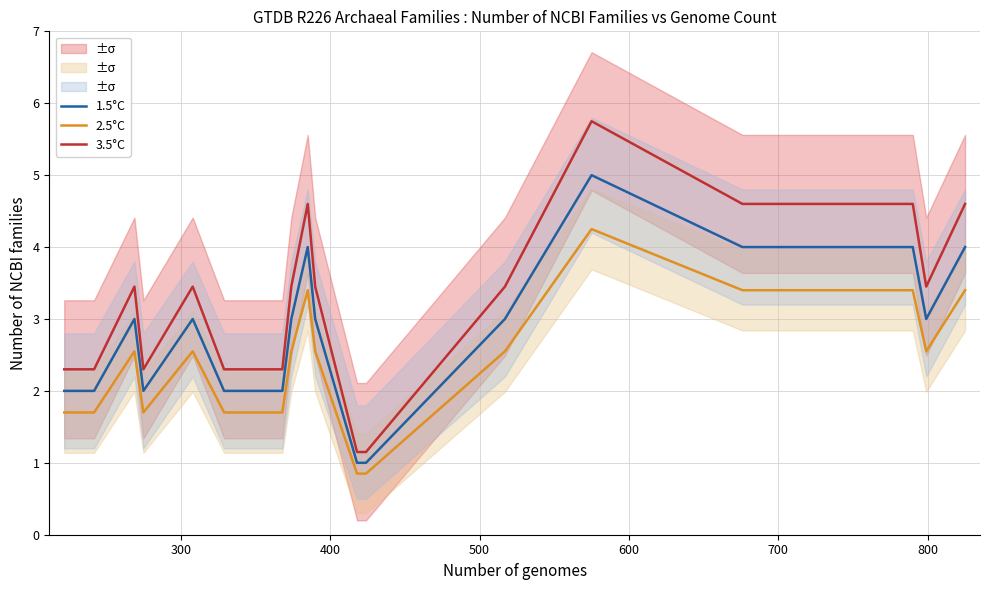

What is the highest value of the 1.5°C series?

5.0